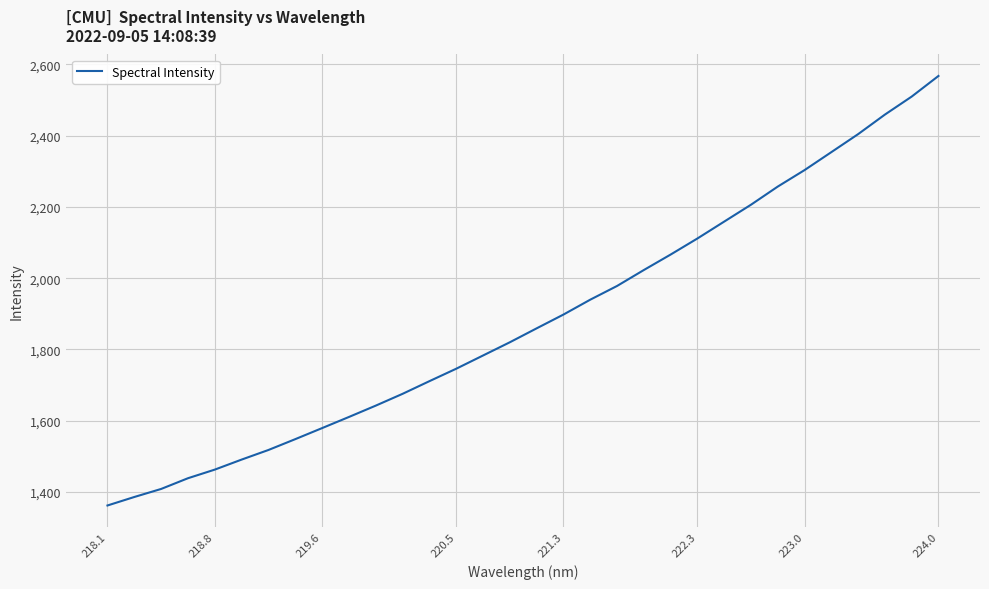

Count the number of data series in this chart.

1